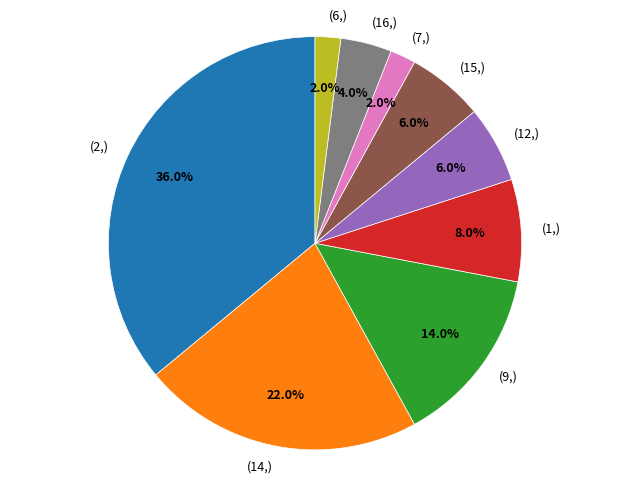

How many segments does this pie chart have?

9